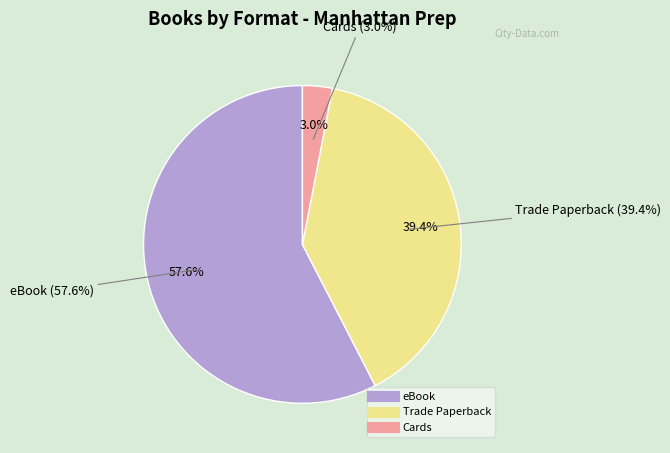

Is the sum of eBook and Trade Paperback greater than half?

Yes